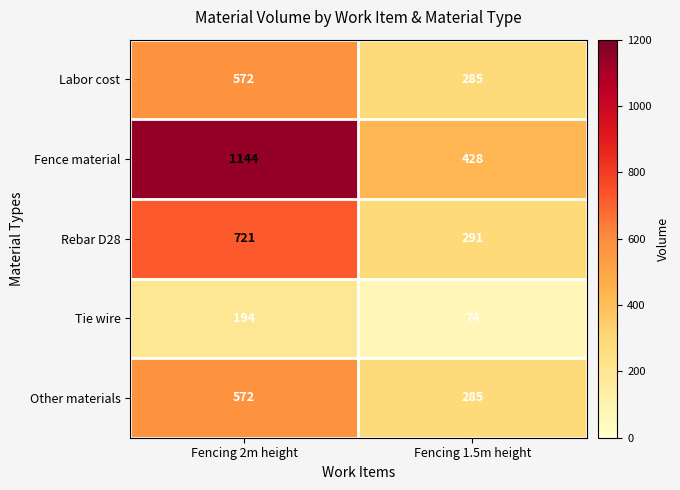

Which series has the largest total across all categories?

Fence material